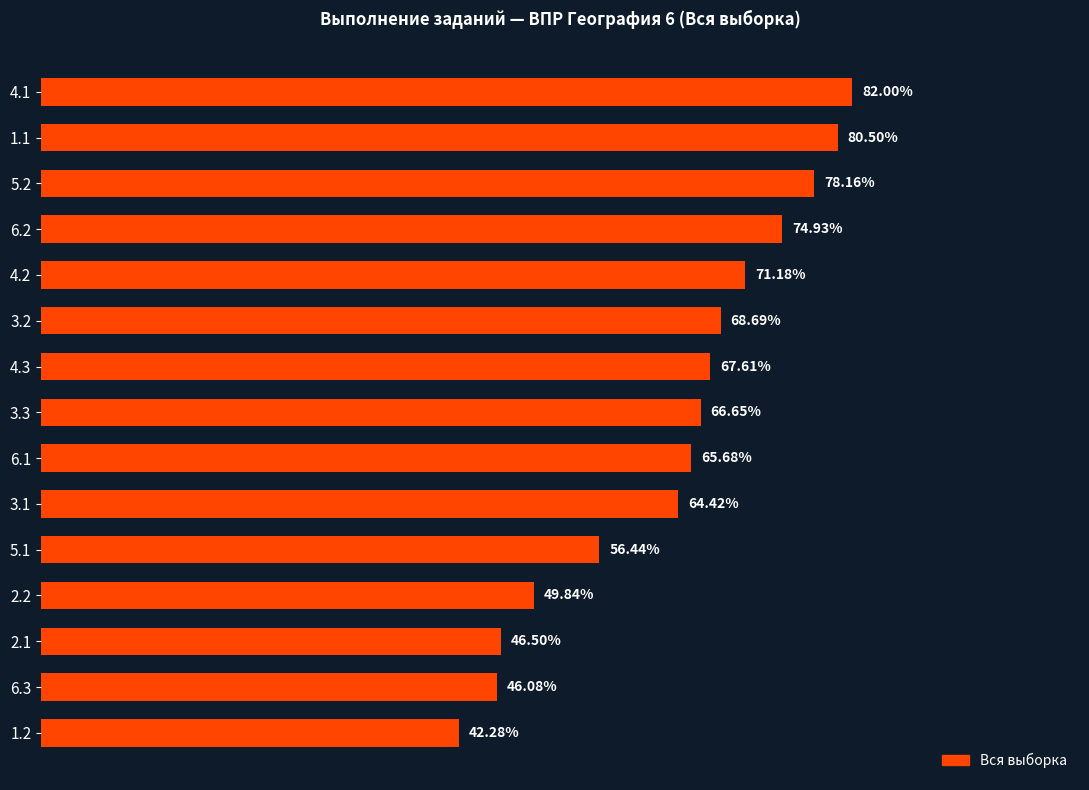

Rank the categories by value from highest to lowest.

4.1, 1.1, 5.2, 6.2, 4.2, 3.2, 4.3, 3.3, 6.1, 3.1, 5.1, 2.2, 2.1, 6.3, 1.2